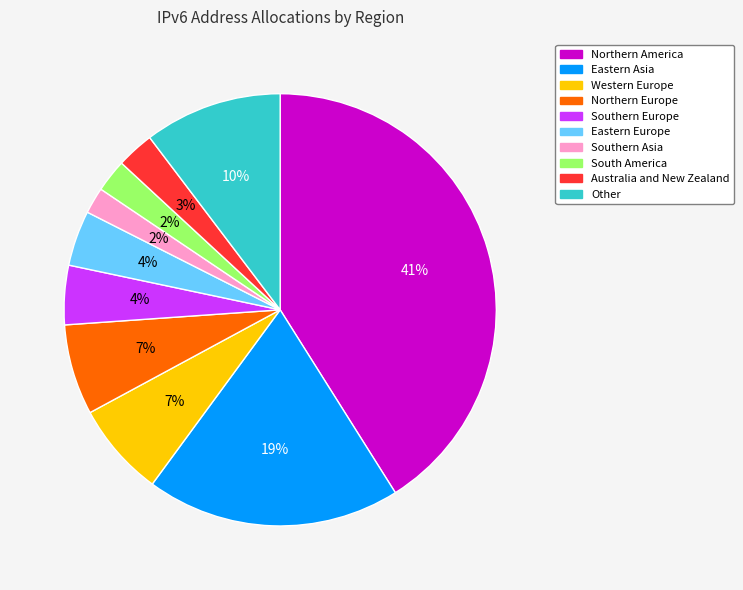

Do Southern Europe and Southern Asia together represent more than half of the pie?

No